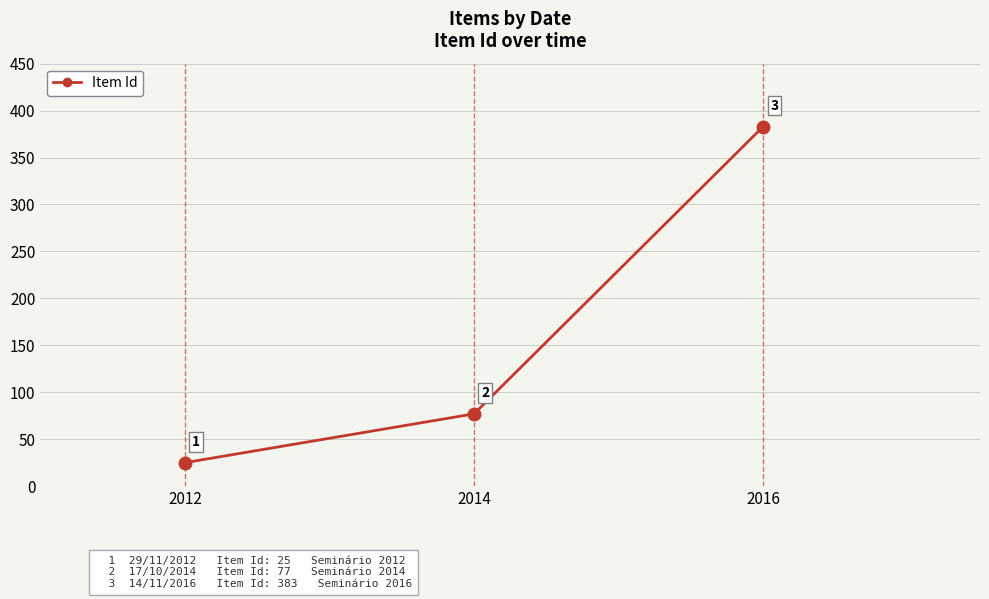

Does the chart have visible grid lines?

Yes